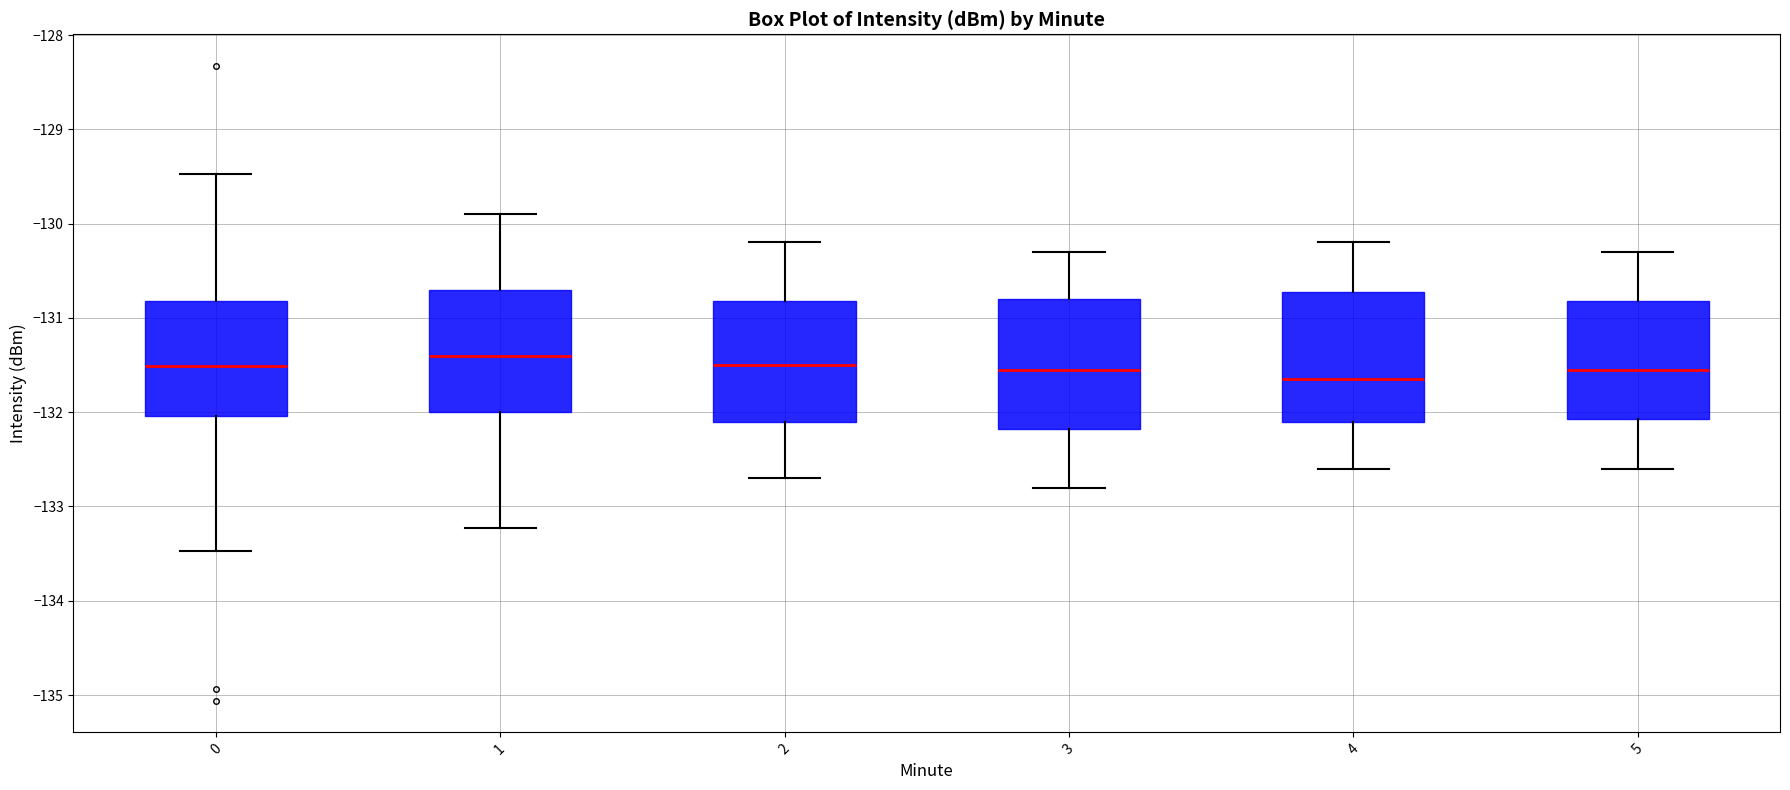

Where does the upper whisker of the box at x = 2 end on the y-axis? The values are not printed on the chart, so give them approximately, as read against the axis.

-130.2